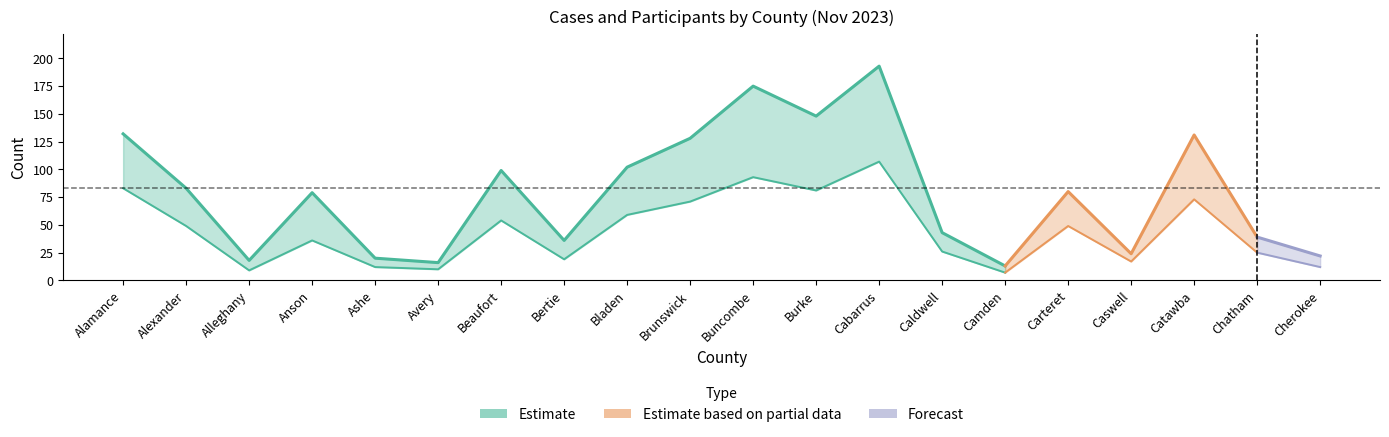

Where does the CASES series first go above 49?

Alamance